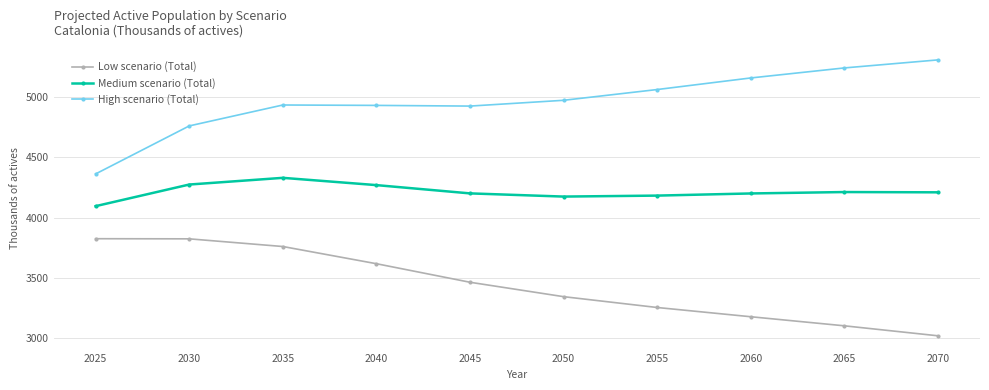

What is the total value across all series at 2035?

13026.1